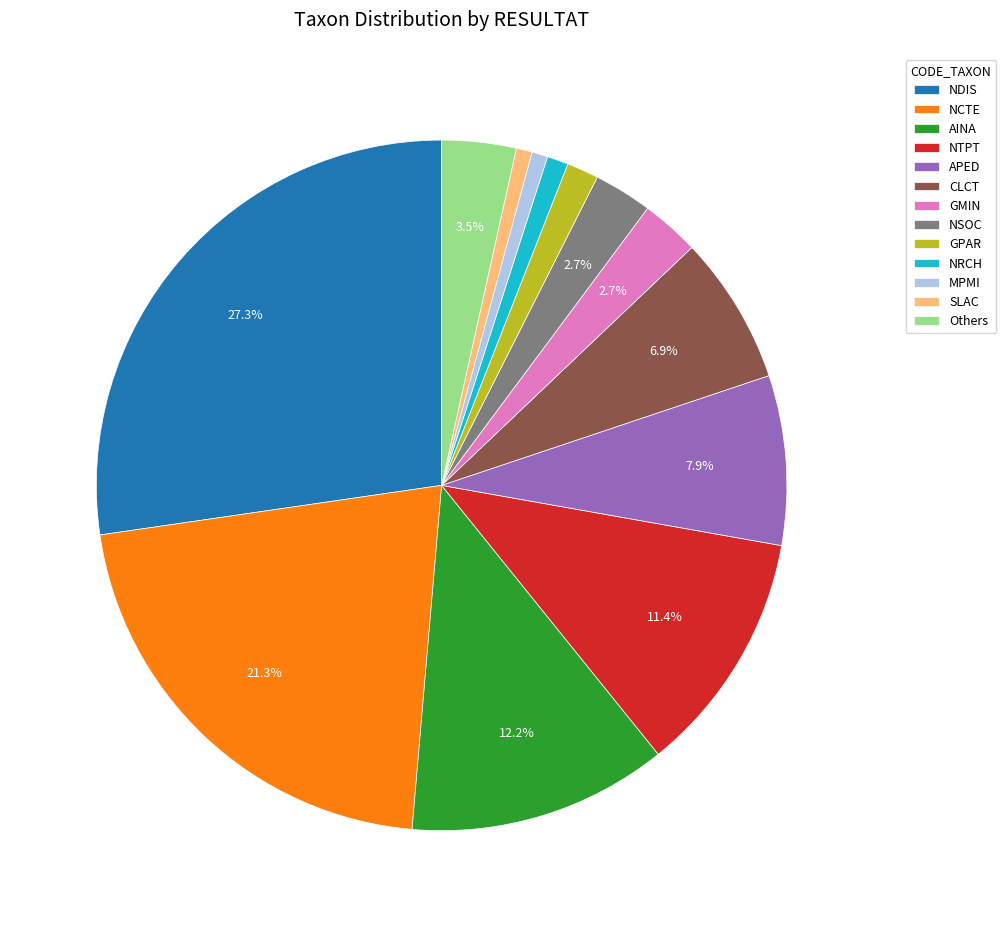

To the nearest percent, what percentage of the pie is MPMI?

1%